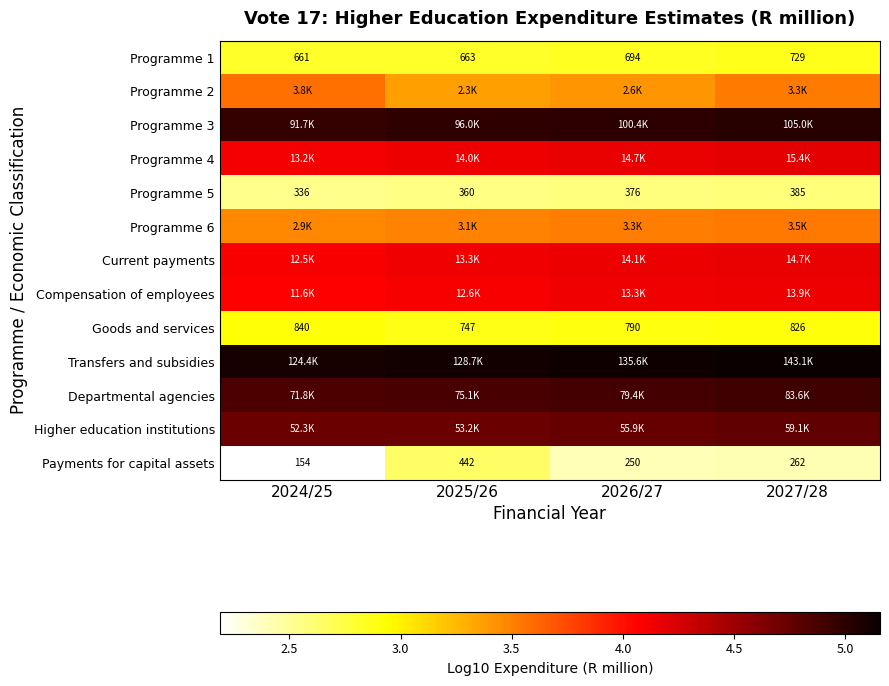

List the series in order of their peak value, lowest first.

Programme 5, Payments for capital assets, Programme 1, Goods and services, Programme 6, Programme 2, Compensation of employees, Current payments, Programme 4, Higher education institutions, Departmental agencies, Programme 3, Transfers and subsidies